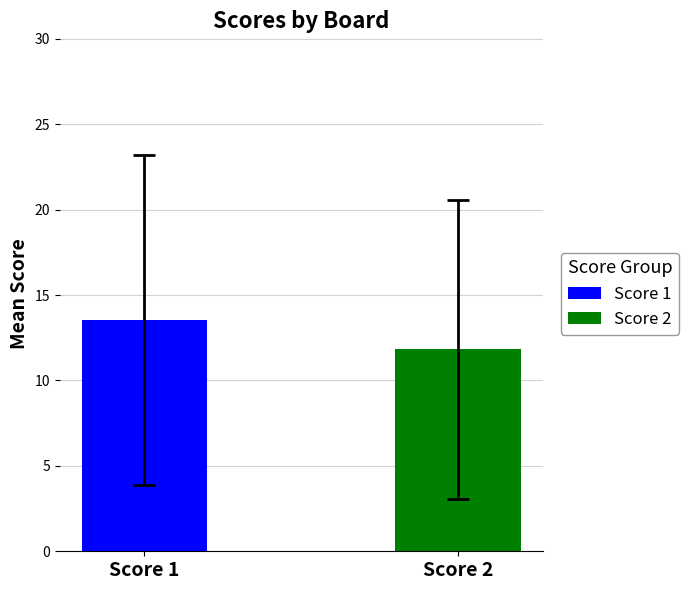

List the series in order of their overall mean, lowest first.

Score 2, Score 1